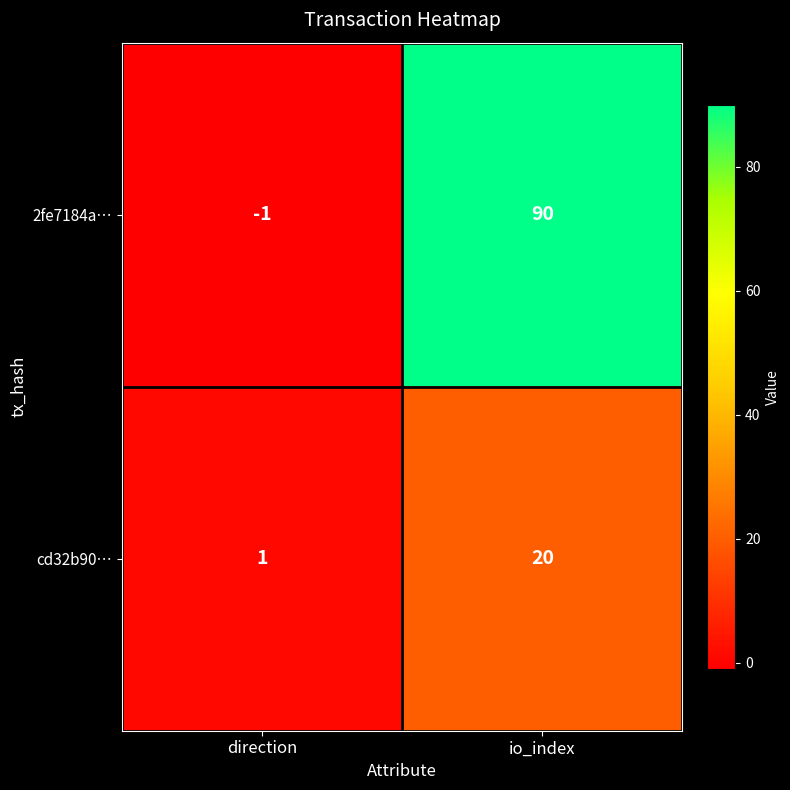

How many values in 2fe7184a… are above zero?

1